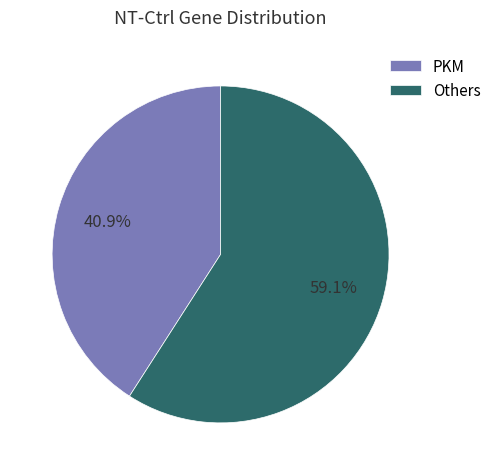

What is the ratio of the value at Others to the value at PKM?

1.4